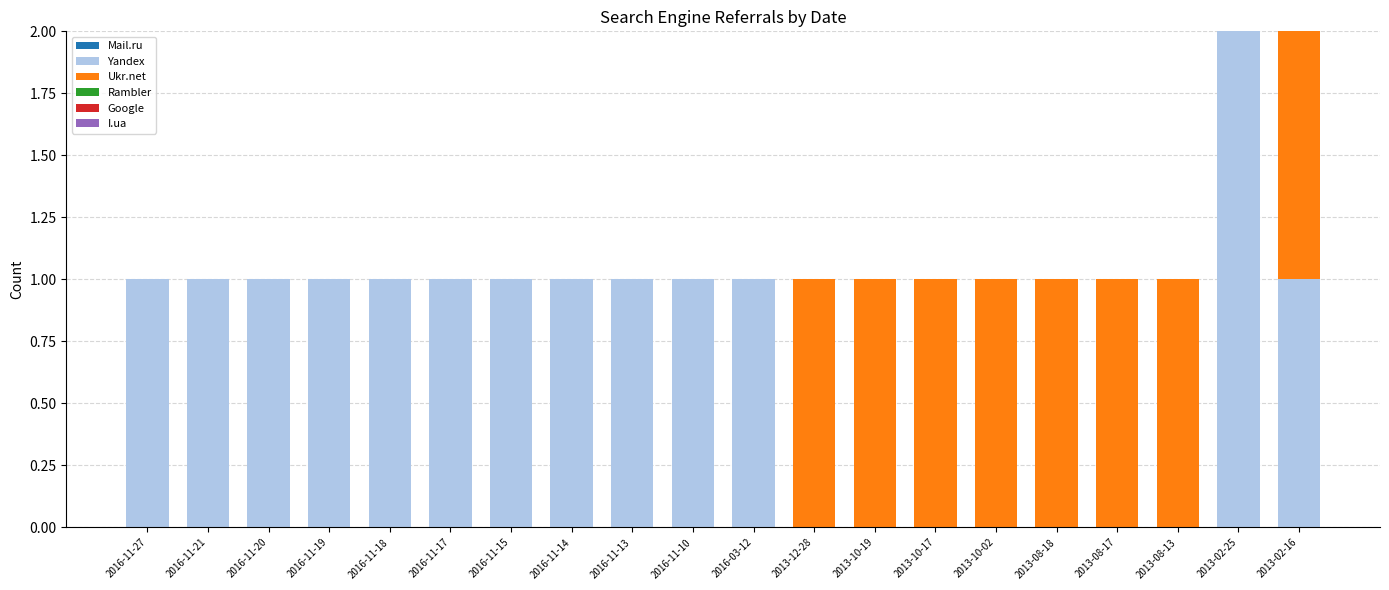

Does the chart contain stacked bars?

Yes